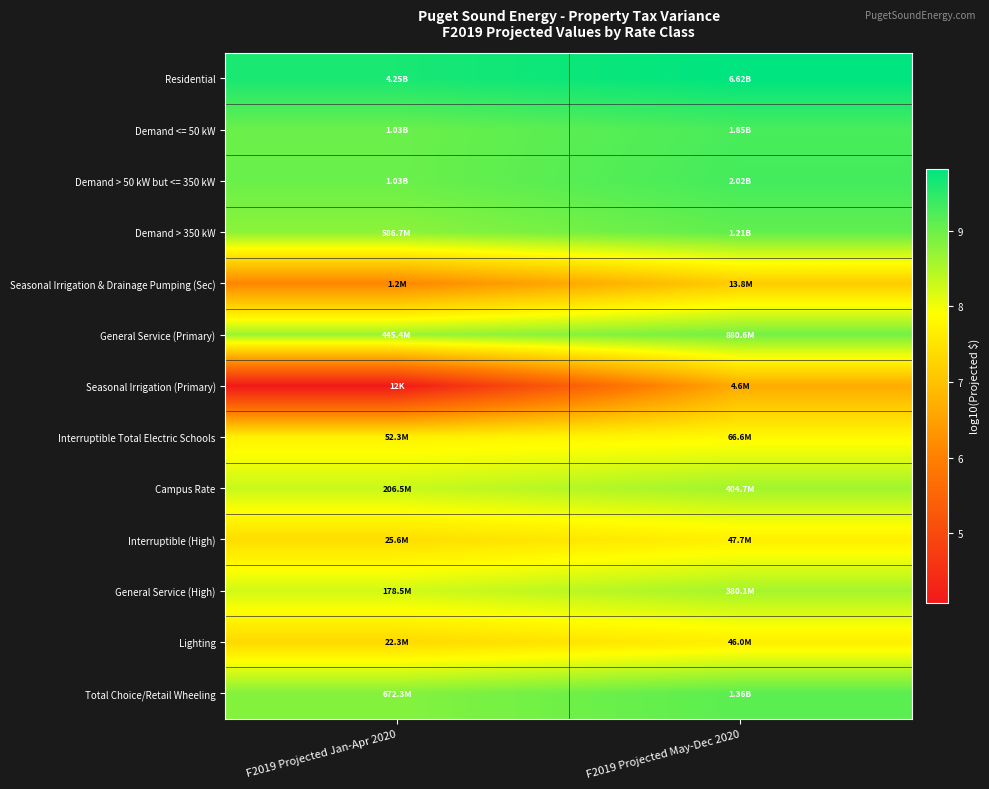

What is the spread (max minus min) of values at F2019 Projected May-Dec 2020?

3.2